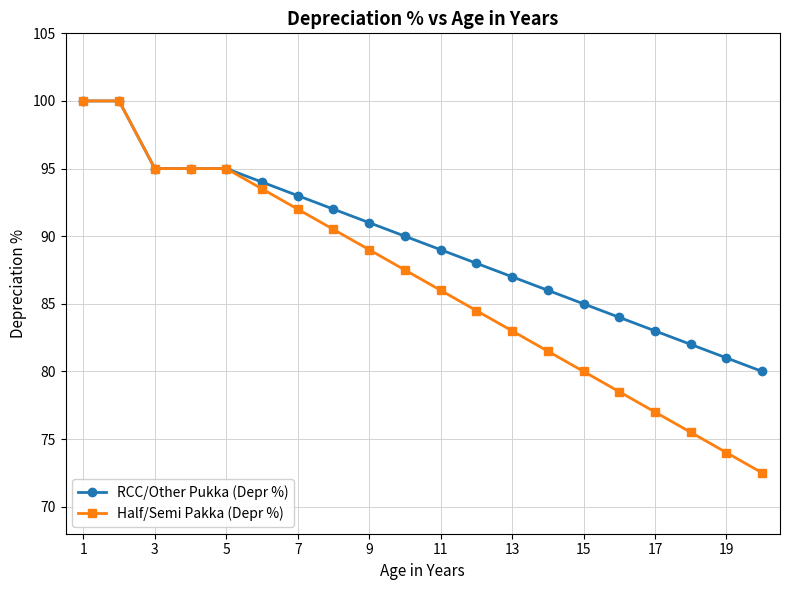

Is this an area chart (filled region under the line)?

No